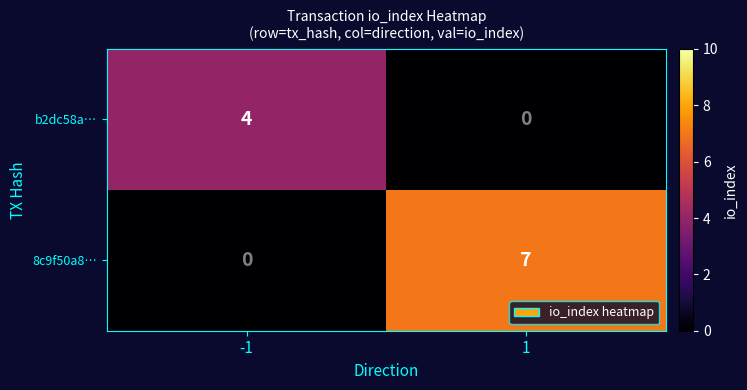

Rank the series at 1 from highest to lowest value.

8c9f50a8…, b2dc58a…